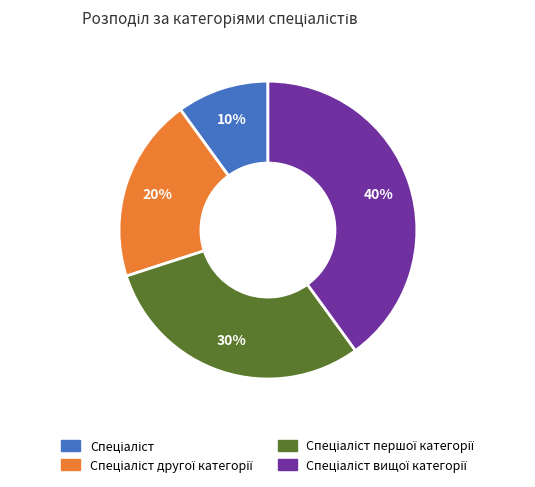

To the nearest percent, what is the average slice percentage?

25%